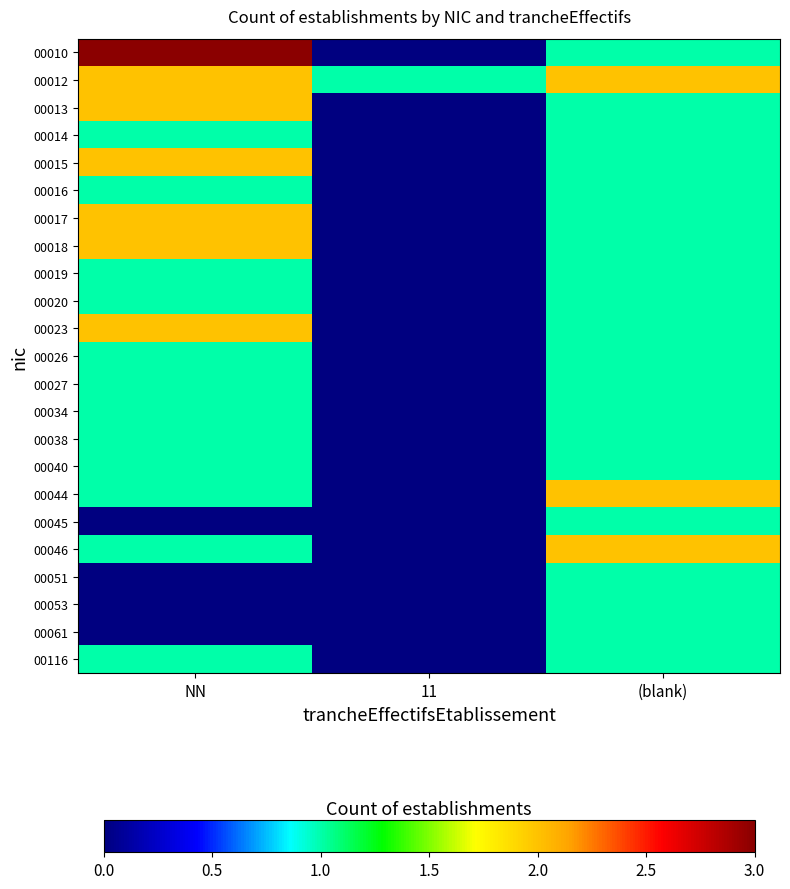

Which category has the highest value across all series?

NN